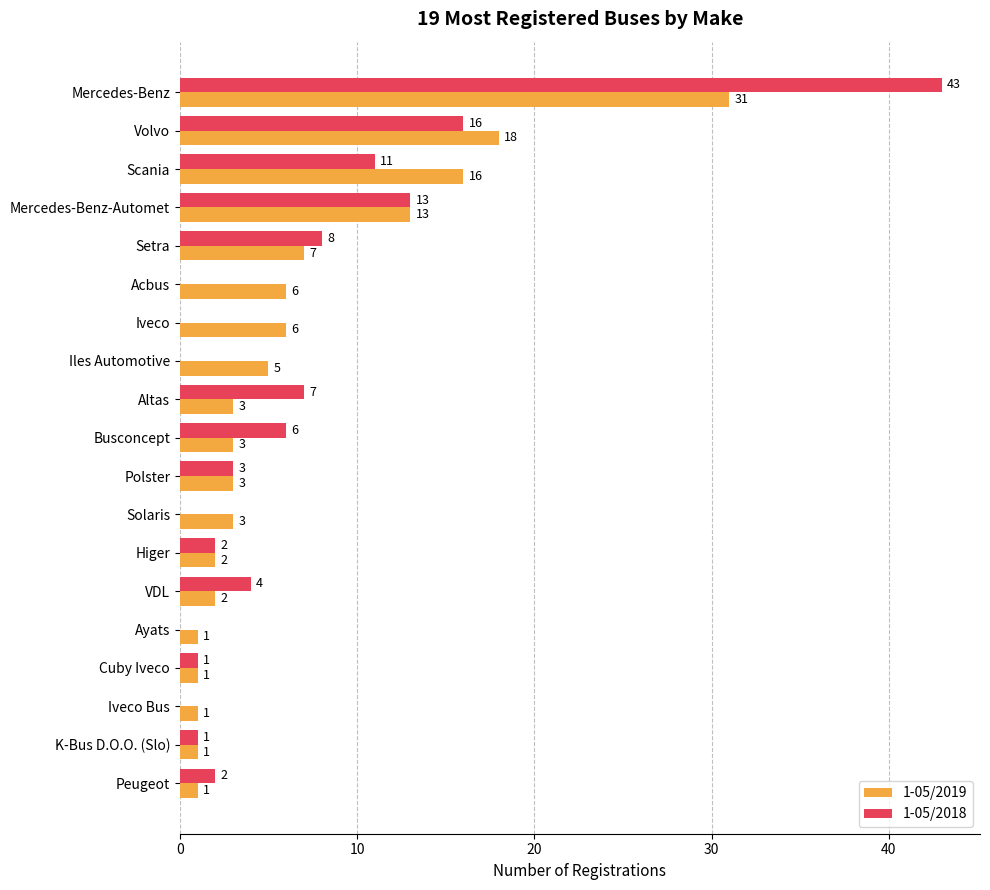

Is the value of 1-05/2018 at Ayats greater than the value of 1-05/2019 at Volvo?

No